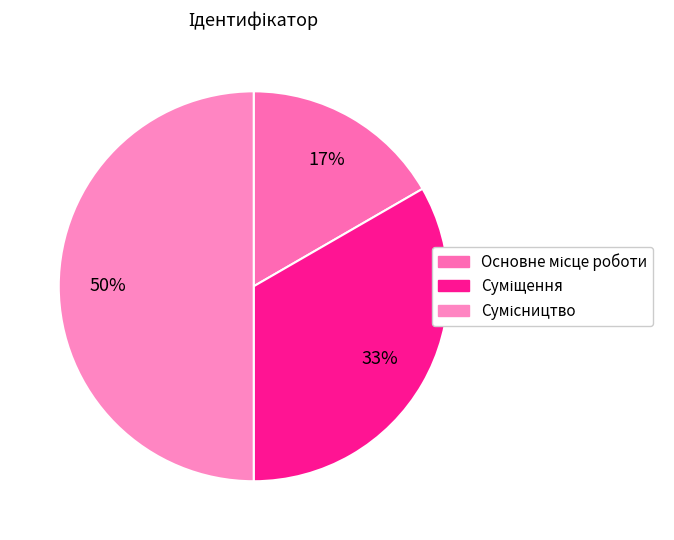

To the nearest percent, what percentage of the pie is Суміщення?

33%